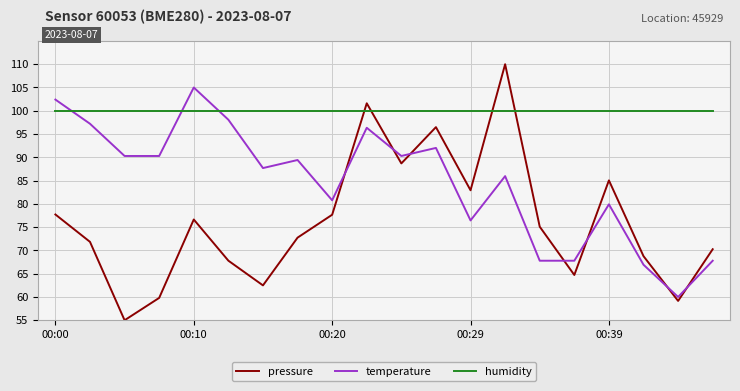

List the series in order of their peak value, highest first.

pressure, temperature, humidity